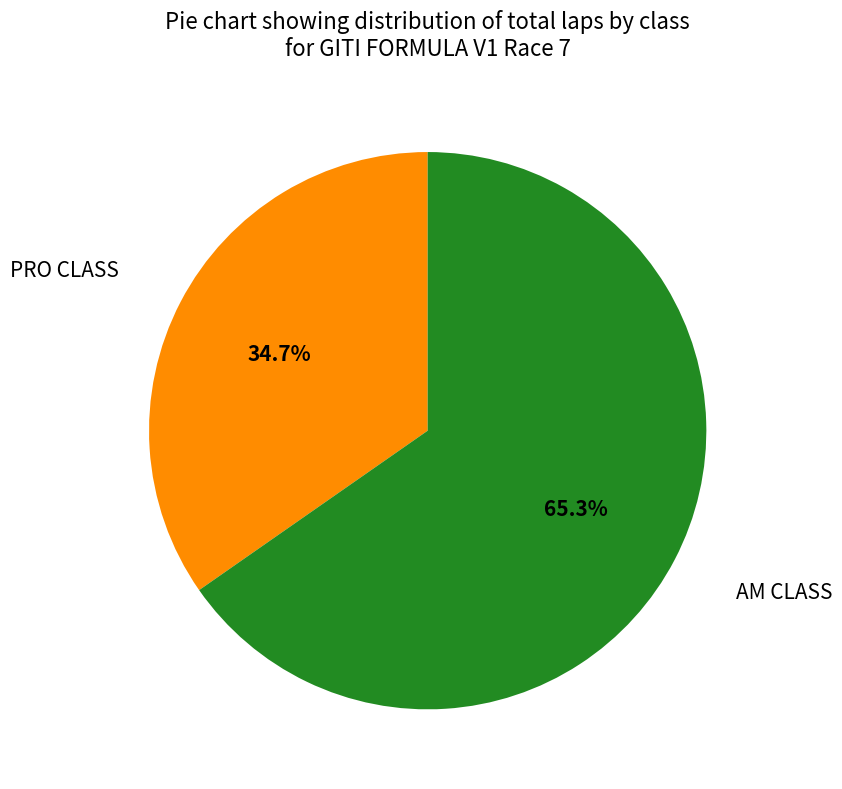

Approximately how many times larger is the value at PRO CLASS compared to AM CLASS?

0.5